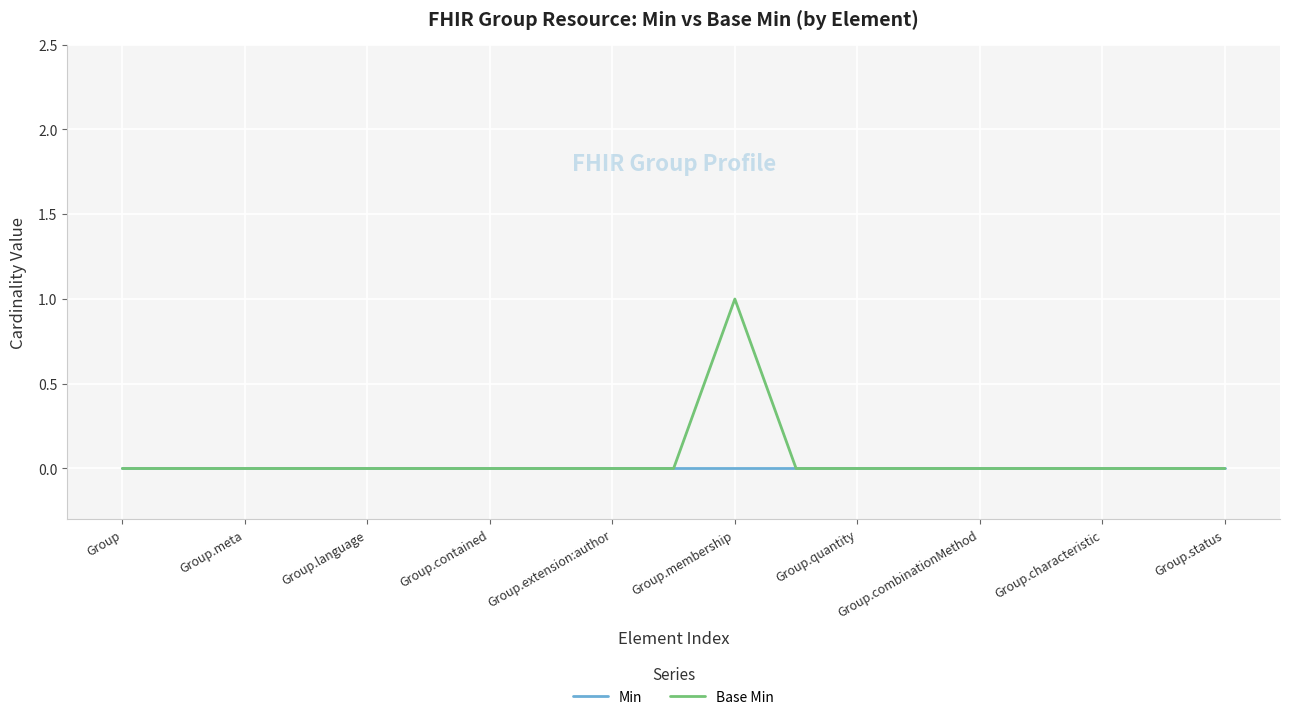

Rank the series by their maximum value, from lowest to highest.

Min, Base Min